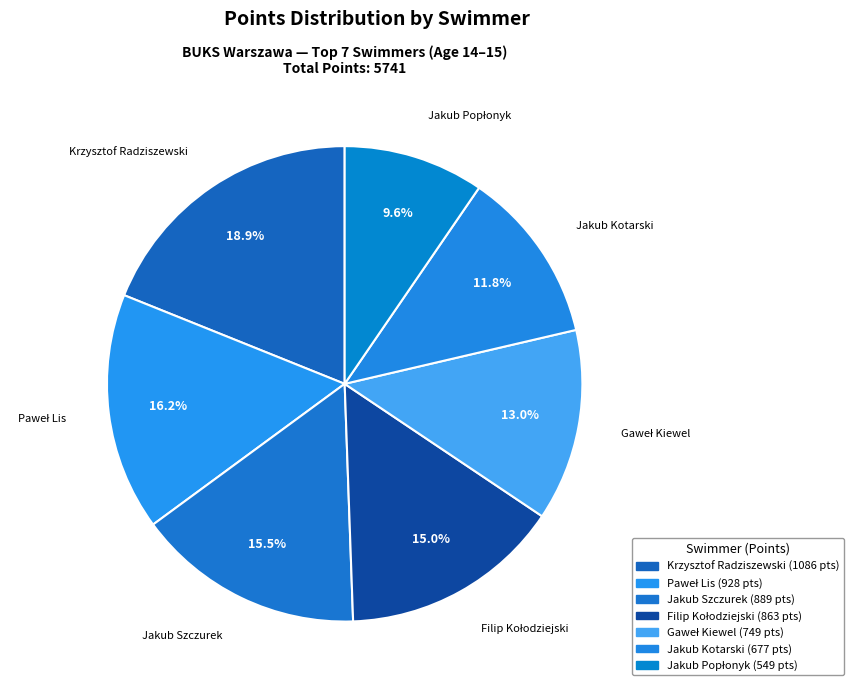

Between Gaweł Kiewel and Filip Kołodziejski, which is larger?

Filip Kołodziejski